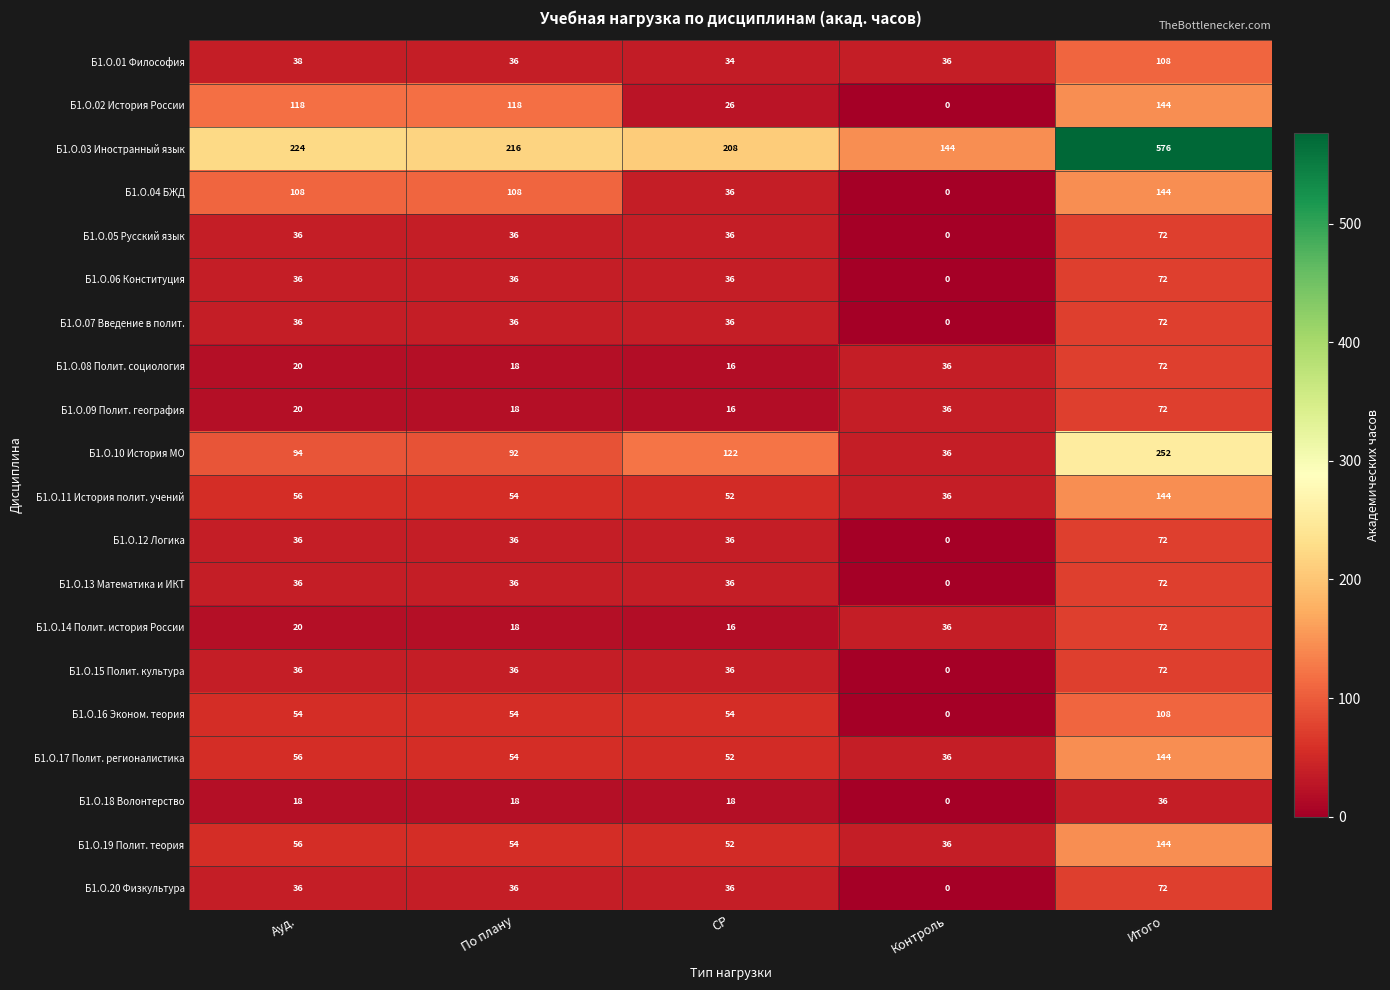

Which category has the lowest value across all series?

Контроль